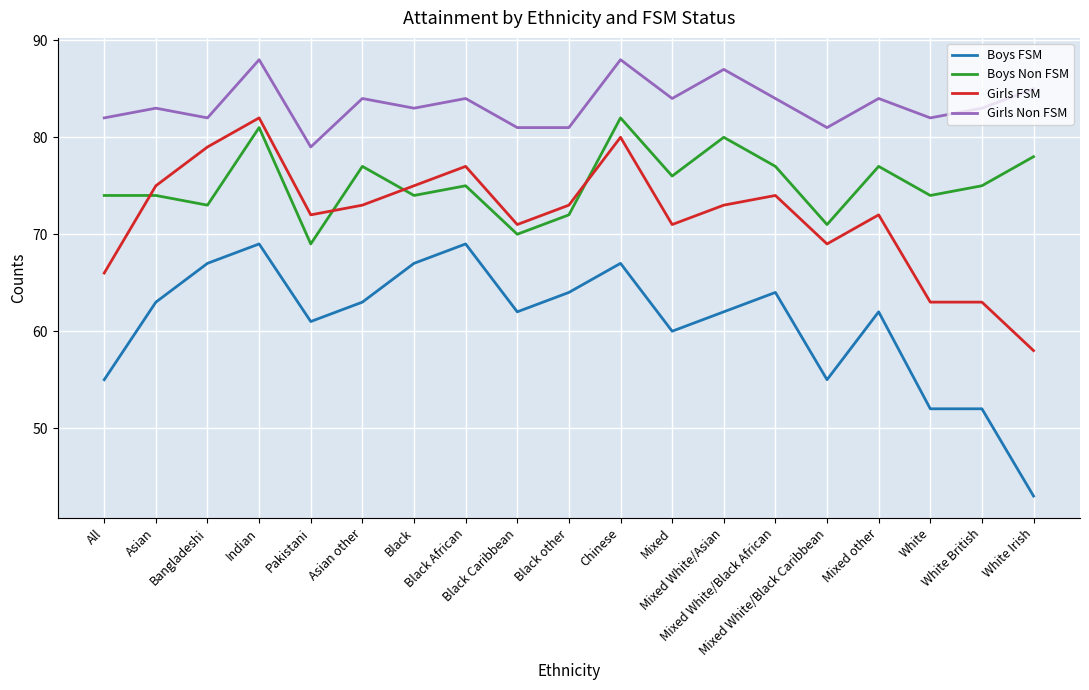

Where is the first local minimum for Girls FSM?

Pakistani